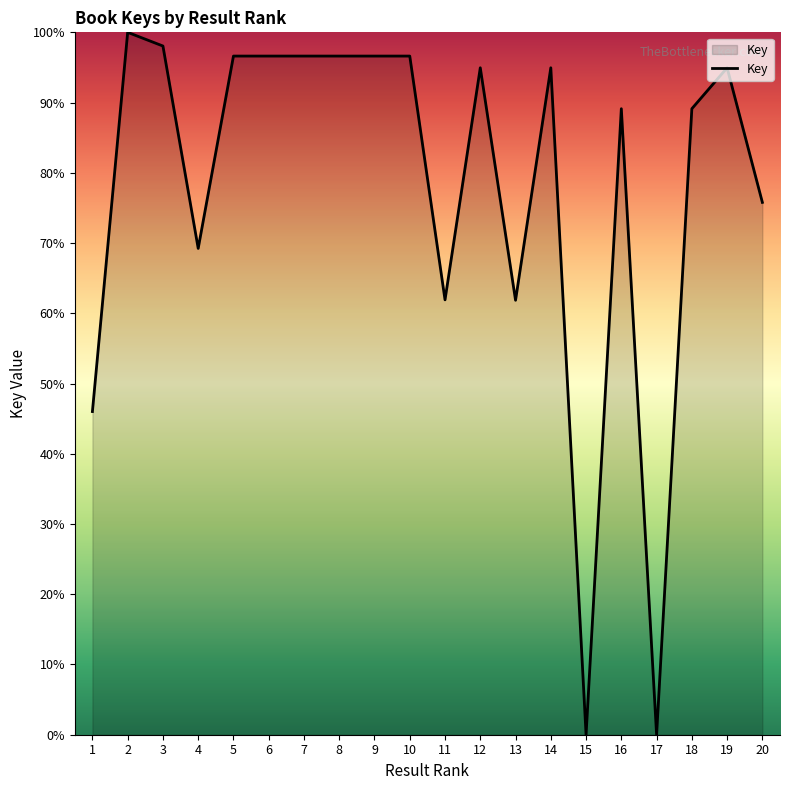

What is the change in value from 6 to 13?

-34.8